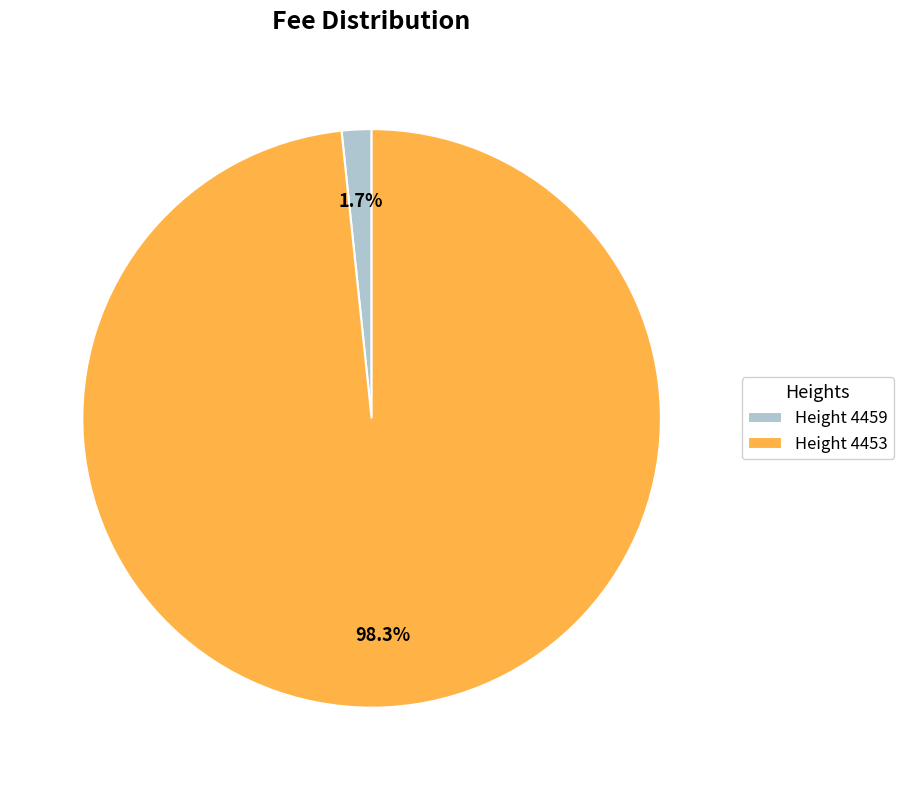

Which category has the smallest portion of the pie?

Height 4459